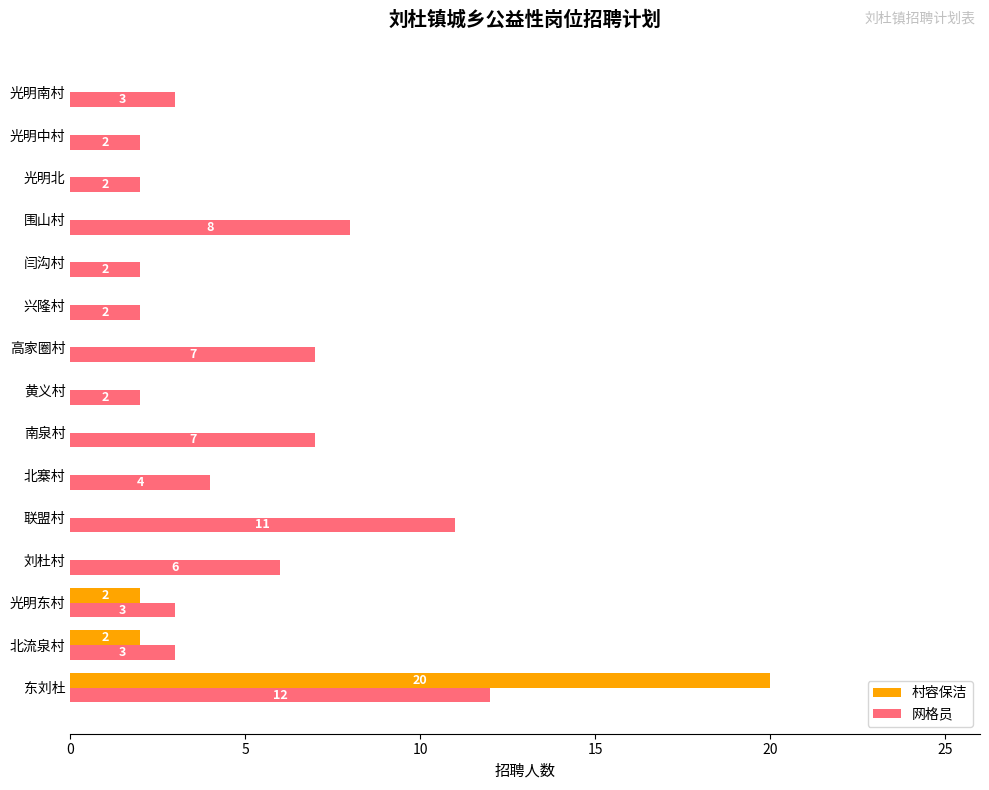

Which series changed the most between 高家圈村 and 兴隆村?

网格员